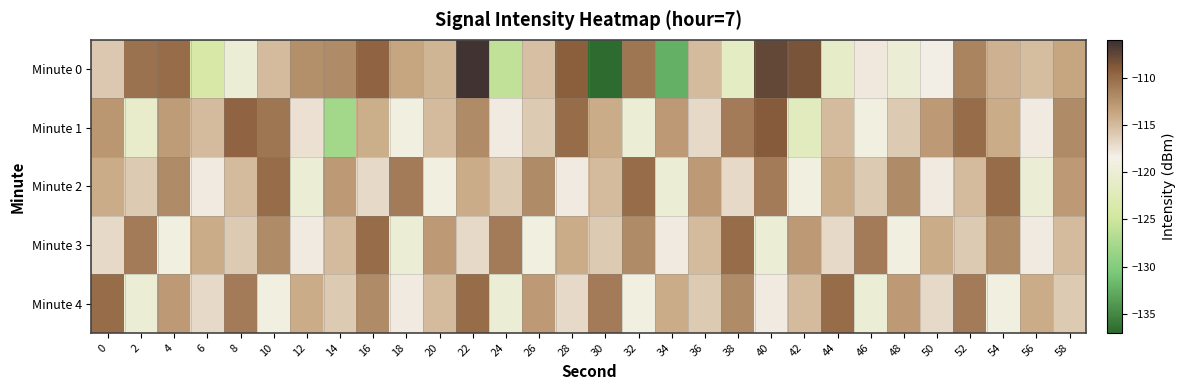

What is the total value across all series at 58?

-569.7